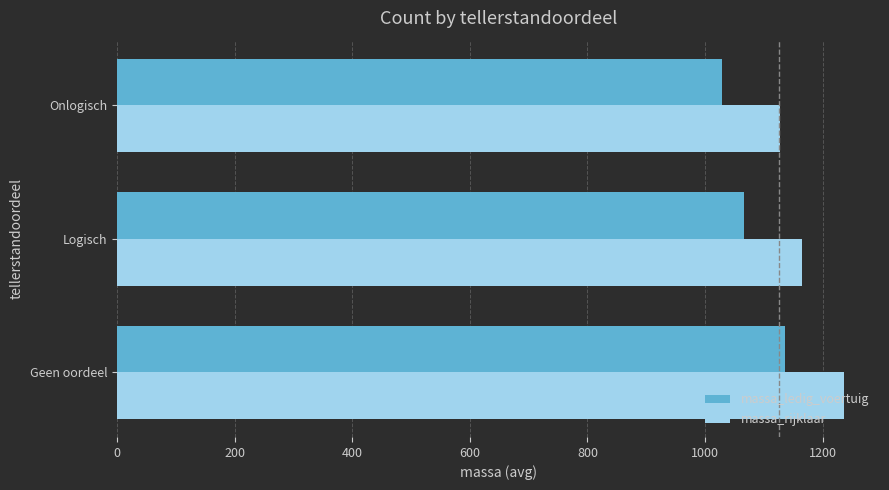

What is the average value of the massa_ledig_voertuig series?

1076.3